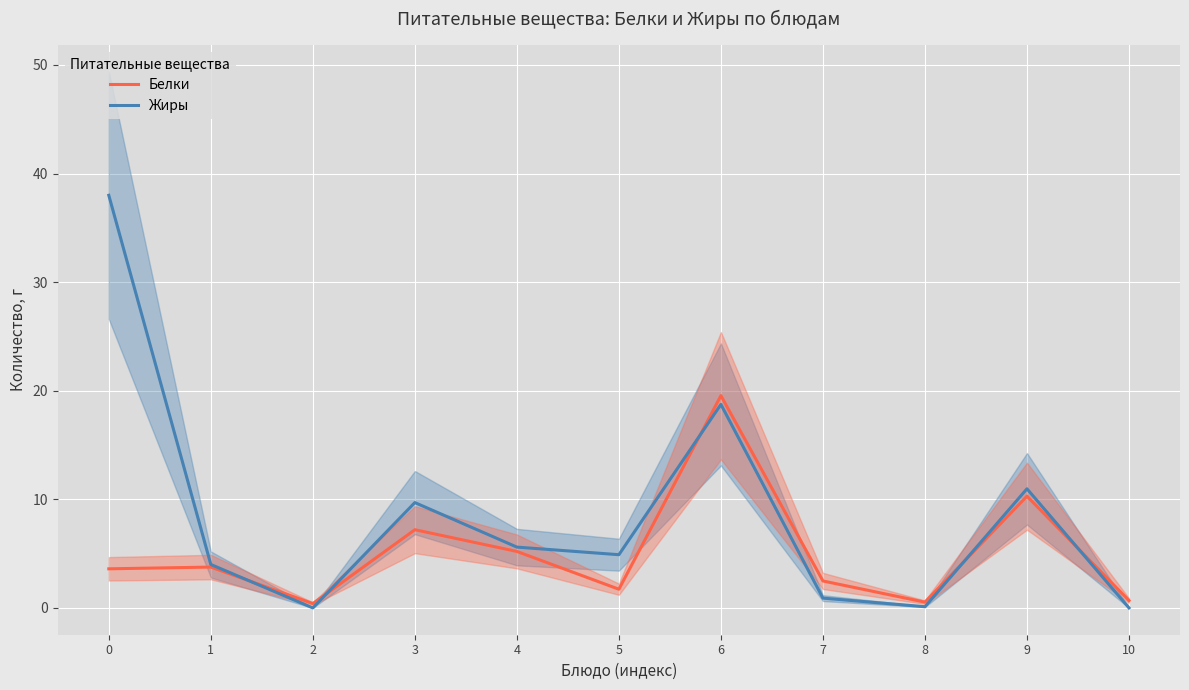

What is the sum of all Белки values?

55.4